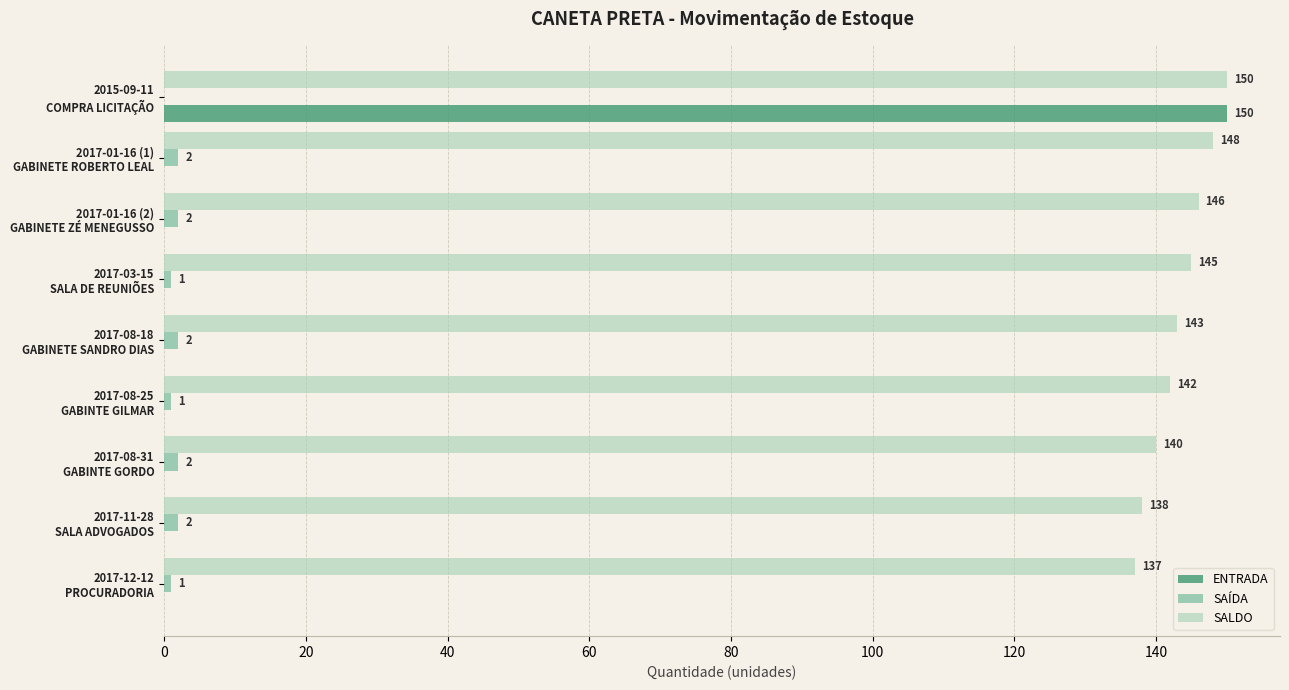

Which series has the largest total across all categories?

SALDO